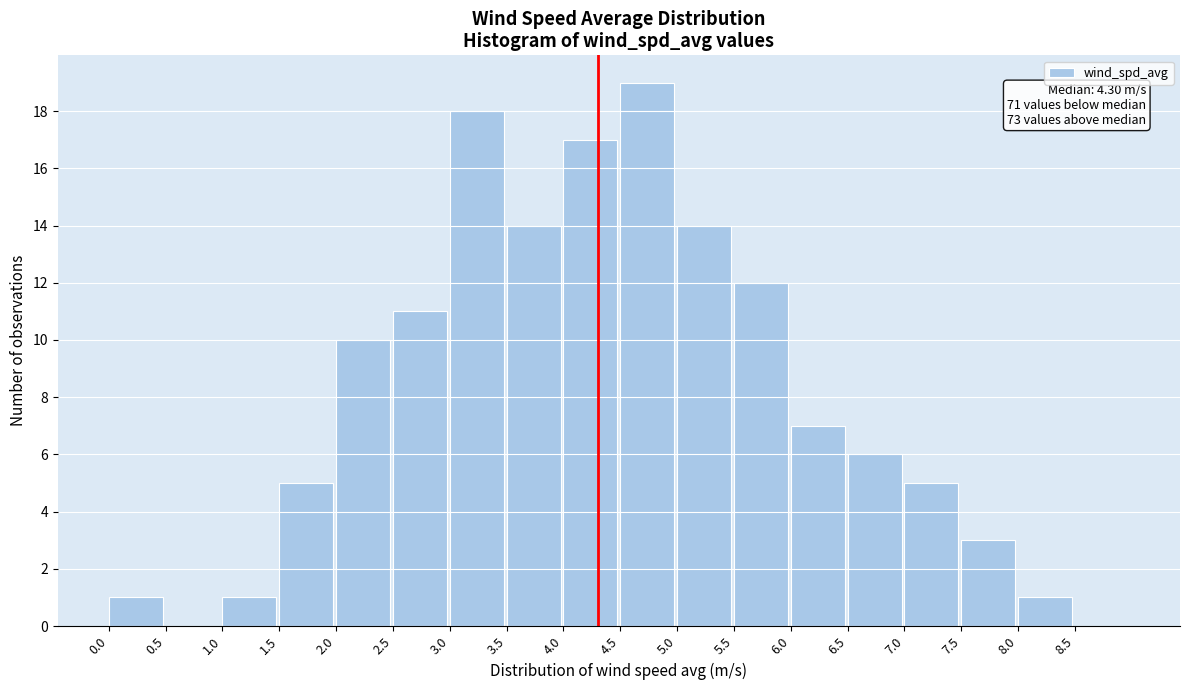

Over which range of the x-axis is the bar tallest?

4.5 to 5.0